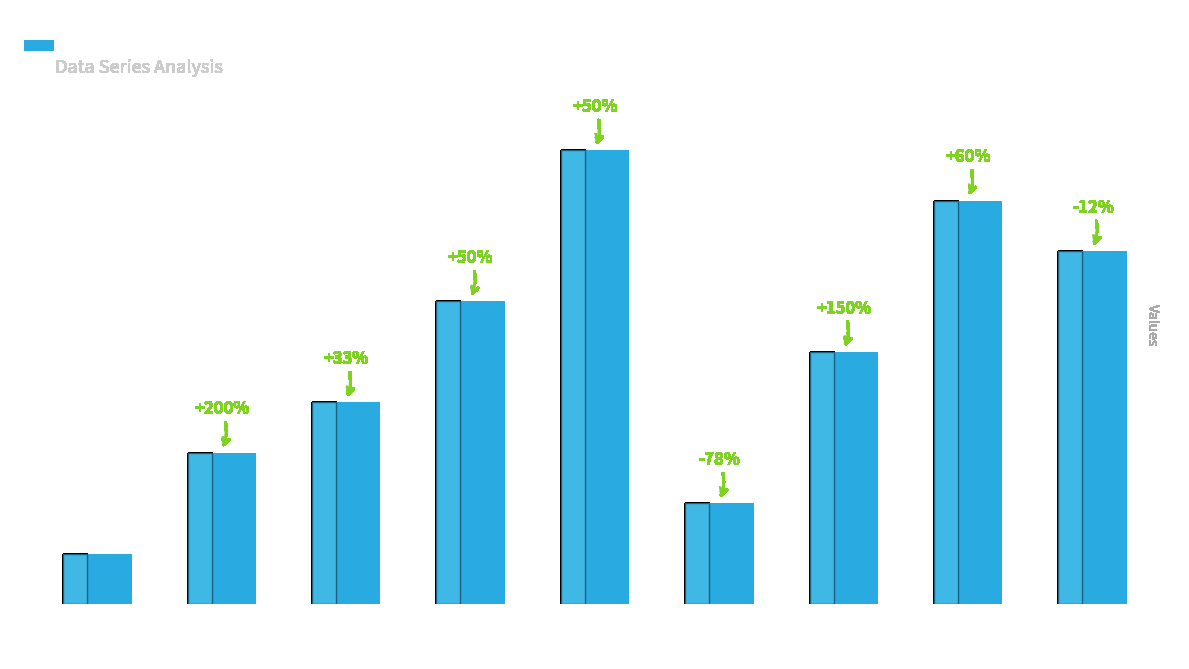

The value at 8 is 2. True or false?

False